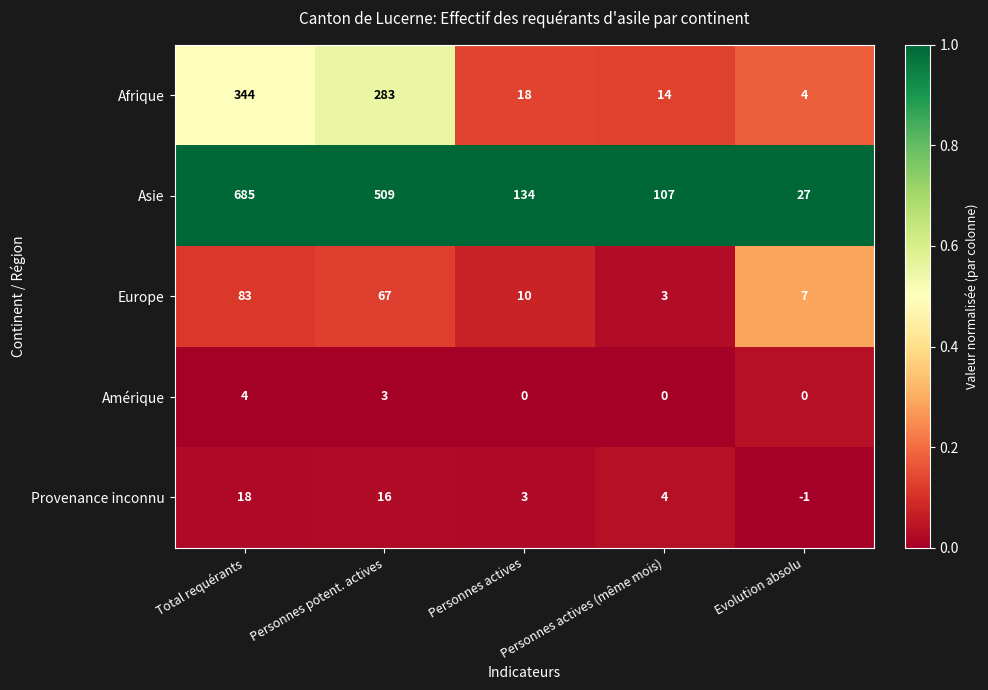

Which series changed the most between Personnes potent. actives and Personnes actives (même mois)?

Asie